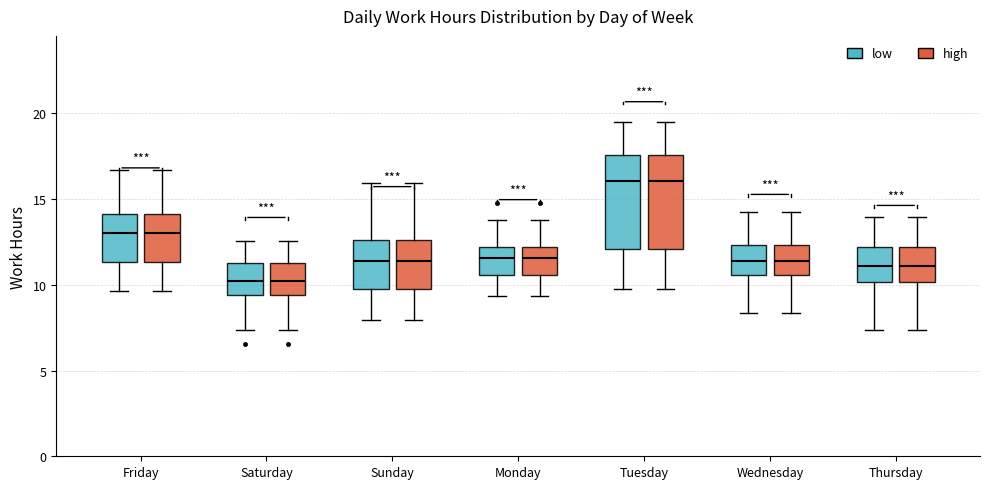

Reading left to right, transcribe this box plot: for each box, give where its median line is, the range the box spans, and where its two whiskers end, as read against the y-axis. The values are not printed on the chart, so give them approximately, as read against the axis.

Friday (low): median 13.0, box 11.5 to 14.0, whiskers 9.5 to 16.5
Friday (high): median 13.0, box 11.5 to 14.0, whiskers 9.5 to 16.5
Saturday (low): median 10.0, box 9.5 to 11.5, whiskers 7.5 to 12.5
Saturday (high): median 10.0, box 9.5 to 11.5, whiskers 7.5 to 12.5
Sunday (low): median 11.5, box 9.5 to 12.5, whiskers 8.0 to 16.0
Sunday (high): median 11.5, box 9.5 to 12.5, whiskers 8.0 to 16.0
Monday (low): median 11.5, box 10.5 to 12.0, whiskers 9.5 to 14.0
Monday (high): median 11.5, box 10.5 to 12.0, whiskers 9.5 to 14.0
Tuesday (low): median 16.0, box 12.0 to 17.5, whiskers 10.0 to 19.5
Tuesday (high): median 16.0, box 12.0 to 17.5, whiskers 10.0 to 19.5
Wednesday (low): median 11.5, box 10.5 to 12.5, whiskers 8.5 to 14.0
Wednesday (high): median 11.5, box 10.5 to 12.5, whiskers 8.5 to 14.0
Thursday (low): median 11.0, box 10.0 to 12.0, whiskers 7.5 to 14.0
Thursday (high): median 11.0, box 10.0 to 12.0, whiskers 7.5 to 14.0